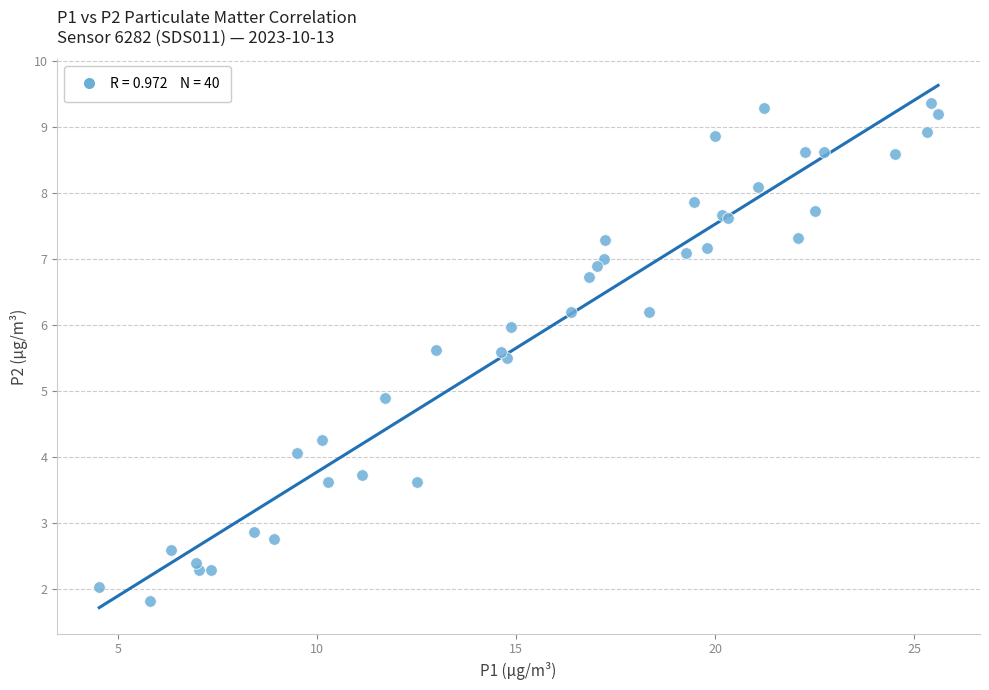

What Y value in the scatter plot is closest to 5?

4.9